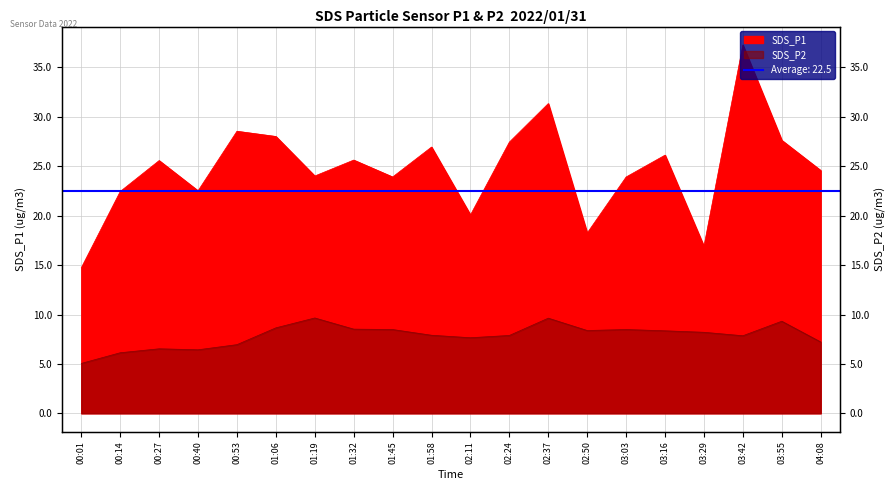

Where is the first local maximum for SDS_P2?

00:27